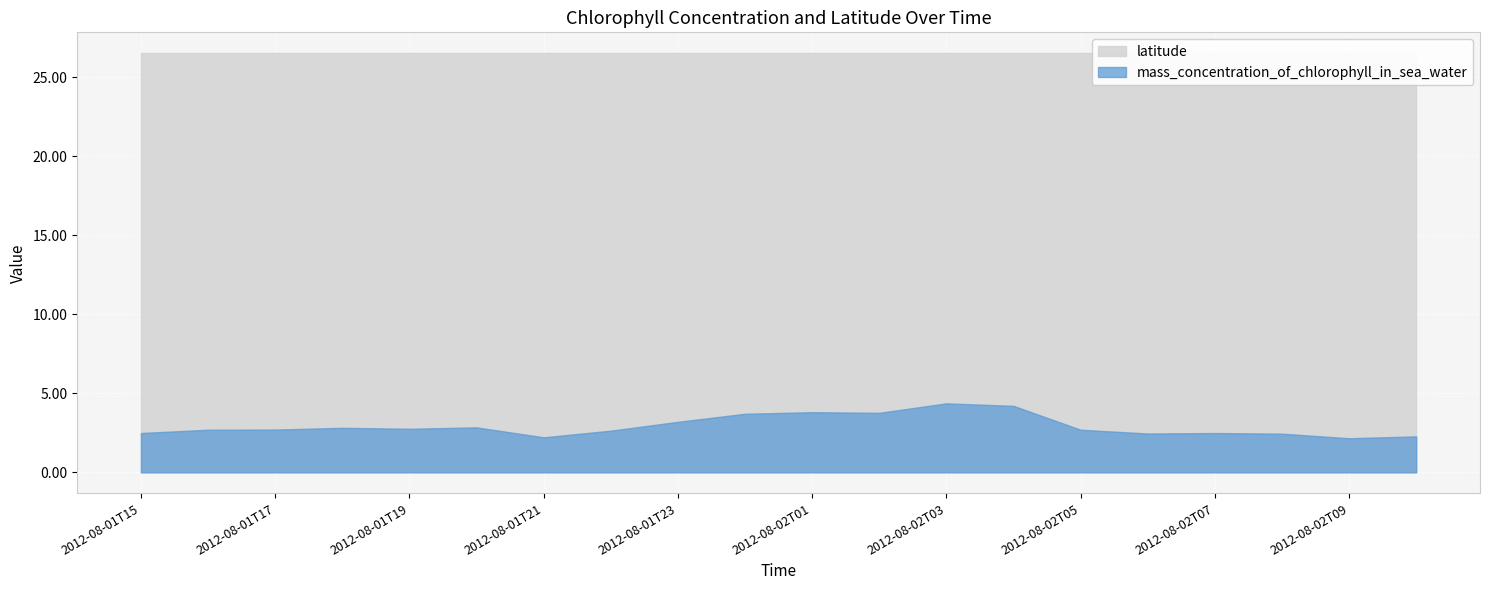

At 2012-08-02T06, list the series in order from largest to smallest.

latitude, mass_concentration_of_chlorophyll_in_sea_water